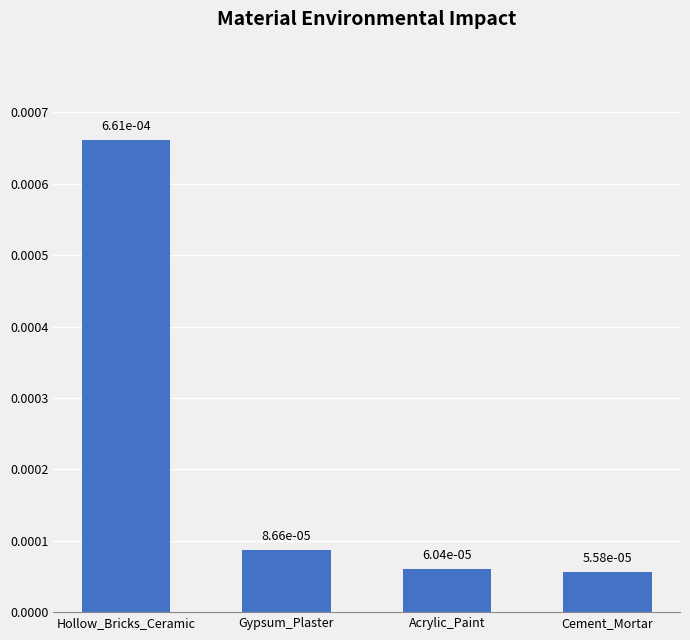

What position from the right is Cement_Mortar?

1